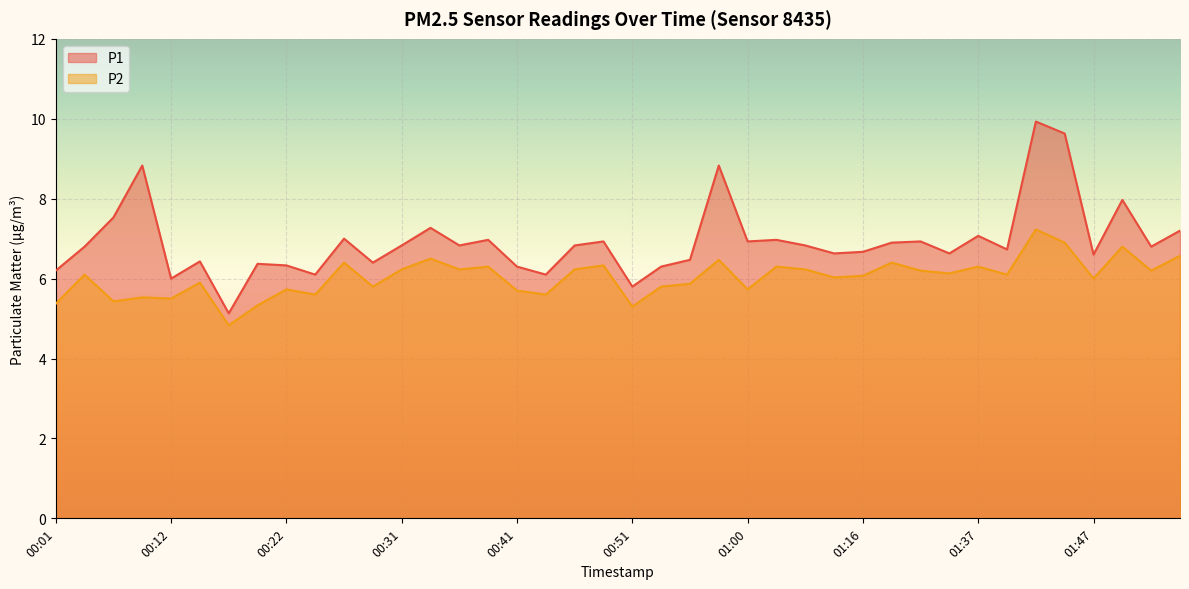

What is the sum of the P1 values at 01:52 and 00:31?

13.6